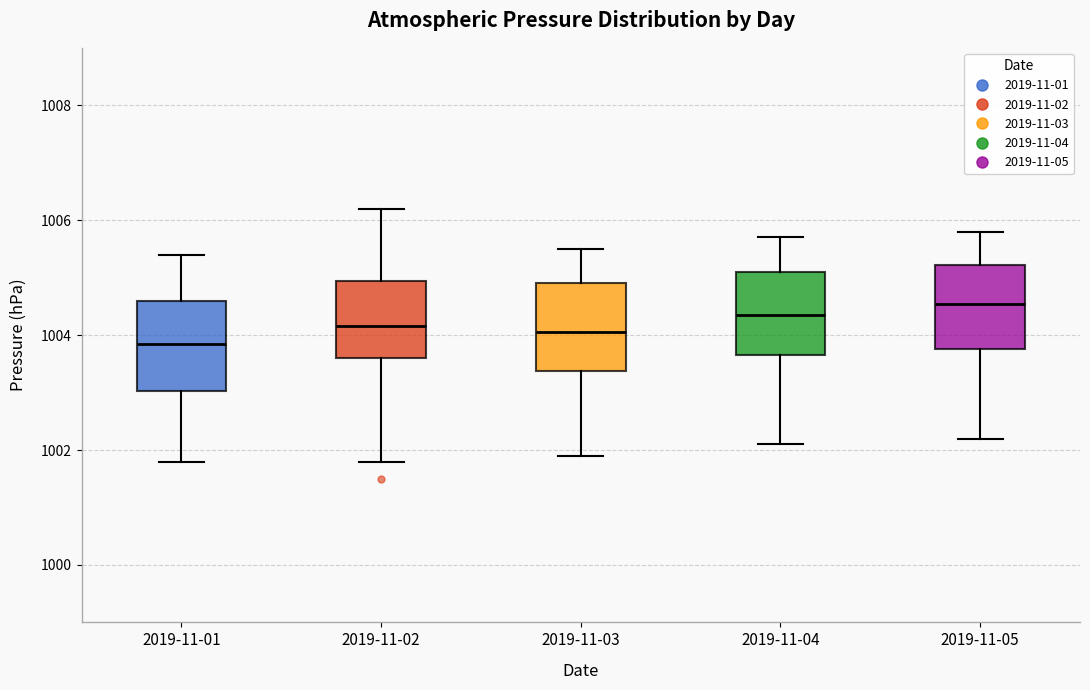

Reading left to right, transcribe this box plot: for each box, give where its median line is, the range the box spans, and where its two whiskers end, as read against the y-axis. The values are not printed on the chart, so give them approximately, as read against the axis.

2019-11-01: median 1003.8, box 1003.0 to 1004.6, whiskers 1001.8 to 1005.4
2019-11-02: median 1004.2, box 1003.6 to 1005.0, whiskers 1001.8 to 1006.2
2019-11-03: median 1004.0, box 1003.4 to 1005.0, whiskers 1002.0 to 1005.6
2019-11-04: median 1004.4, box 1003.6 to 1005.2, whiskers 1002.2 to 1005.8
2019-11-05: median 1004.6, box 1003.8 to 1005.2, whiskers 1002.2 to 1005.8